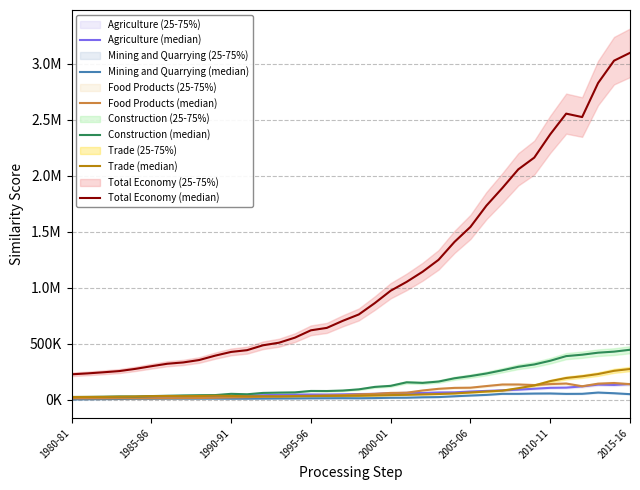

At how many categories does at least one series exceed 1932946?

8